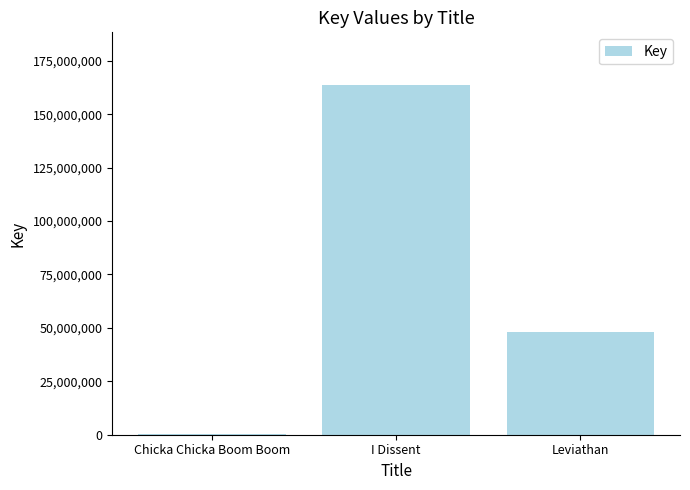

Count the number of data series in this chart.

1